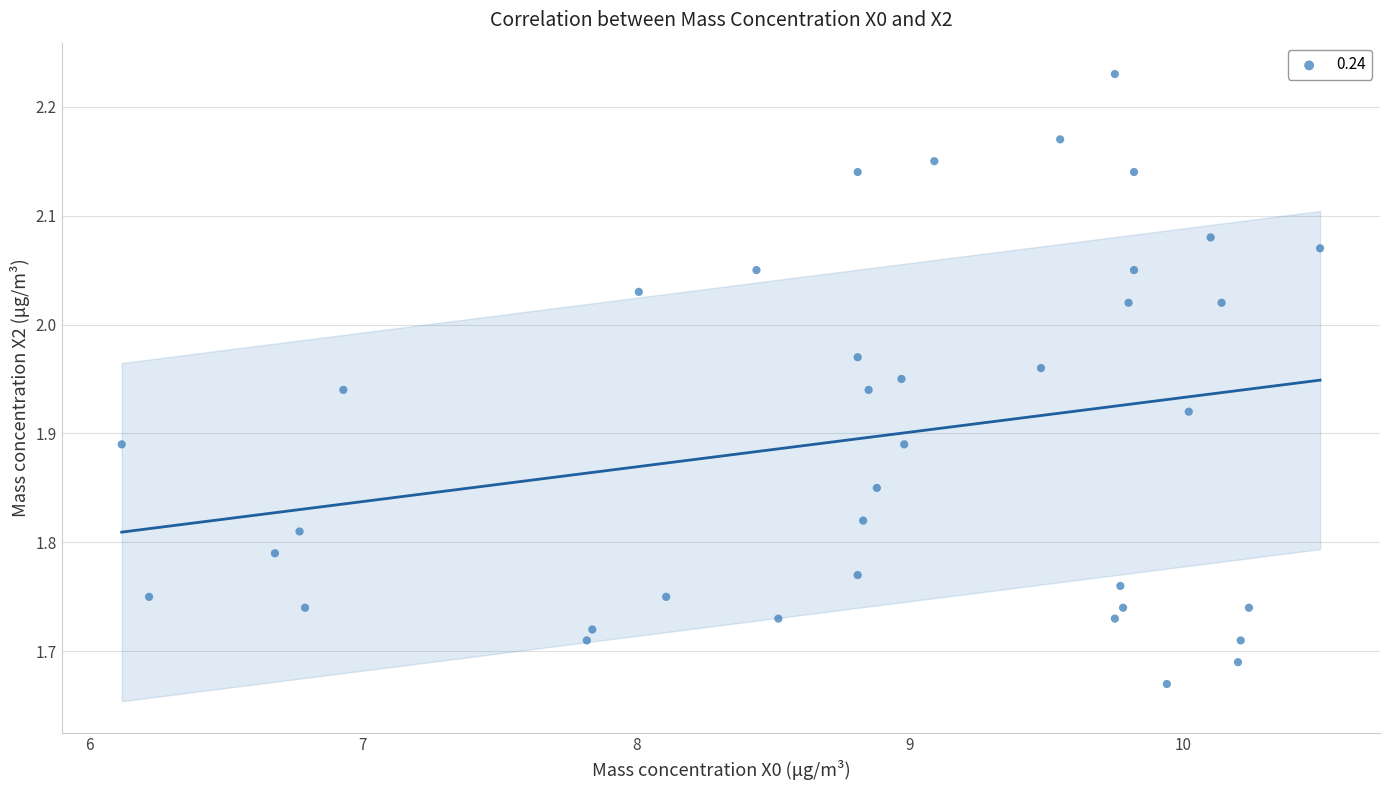

What is the range of X values (max minus min)?

4.4